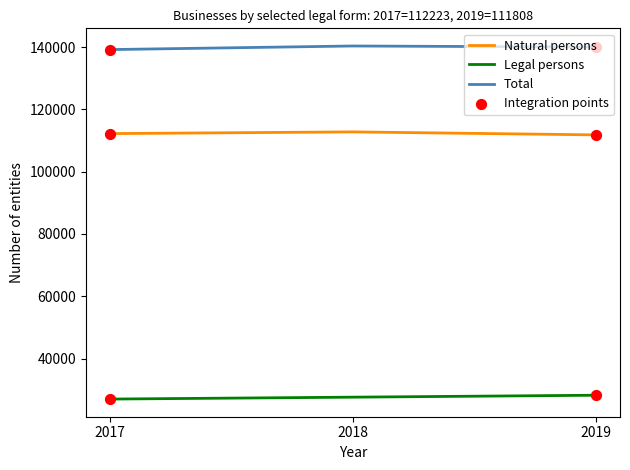

What is the spread (max minus min) of values at 2019?

111808